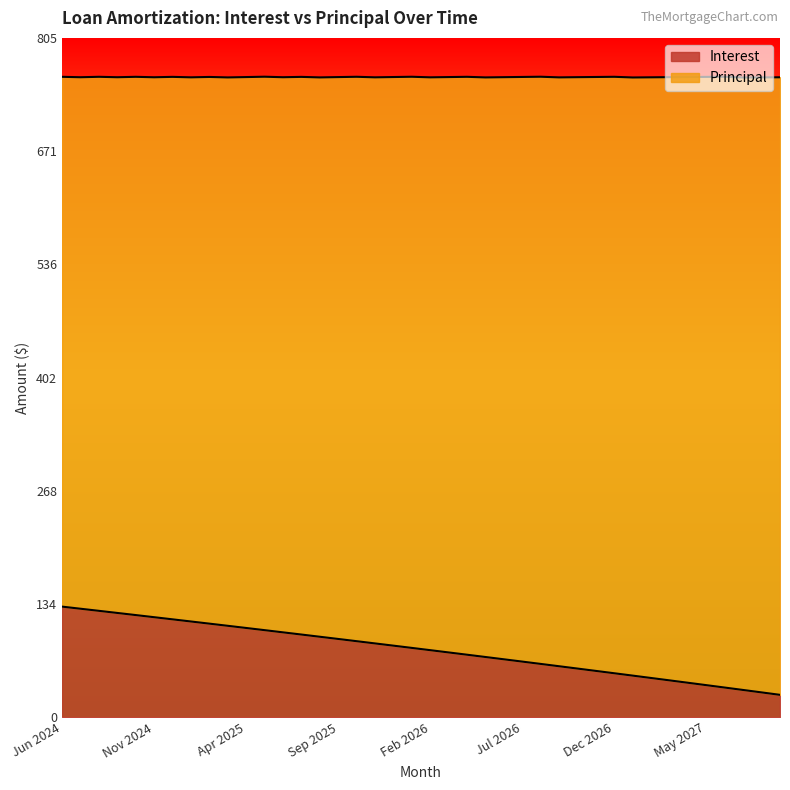

Reading left to right, extract all data points from this chart.

Jun 2024=131.1	Jul 2024=128.6	Aug 2024=126.1	Sep 2024=123.6	Oct 2024=121.1	Nov 2024=118.5	Dec 2024=116.0	Jan 2025=113.5	Feb 2025=110.9	Mar 2025=108.3	Apr 2025=105.8	May 2025=103.2	Jun 2025=100.6	Jul 2025=98.0	Aug 2025=95.4	Sep 2025=92.7	Oct 2025=90.1	Nov 2025=87.5	Dec 2025=84.8	Jan 2026=82.1	Feb 2026=79.5	Mar 2026=76.8	Apr 2026=74.1	May 2026=71.3	Jun 2026=68.6	Jul 2026=65.9	Aug 2026=63.2	Sep 2026=60.4	Oct 2026=57.6	Nov 2026=54.9	Dec 2026=52.1	Jan 2027=49.3	Feb 2027=46.5	Mar 2027=43.6	Apr 2027=40.8	May 2027=38.0	Jun 2027=35.1	Jul 2027=32.3	Aug 2027=29.4	Sep 2027=26.5